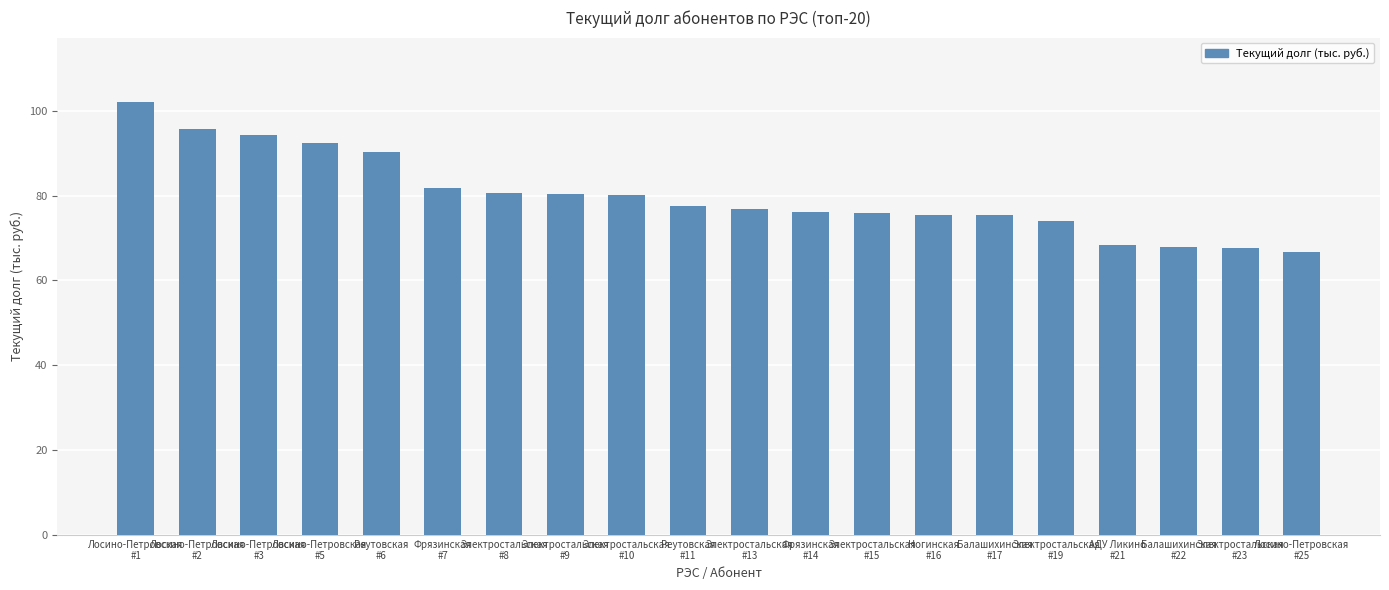

Is it true that the value at Лосино-Петровская
#5 is 92.3?

True